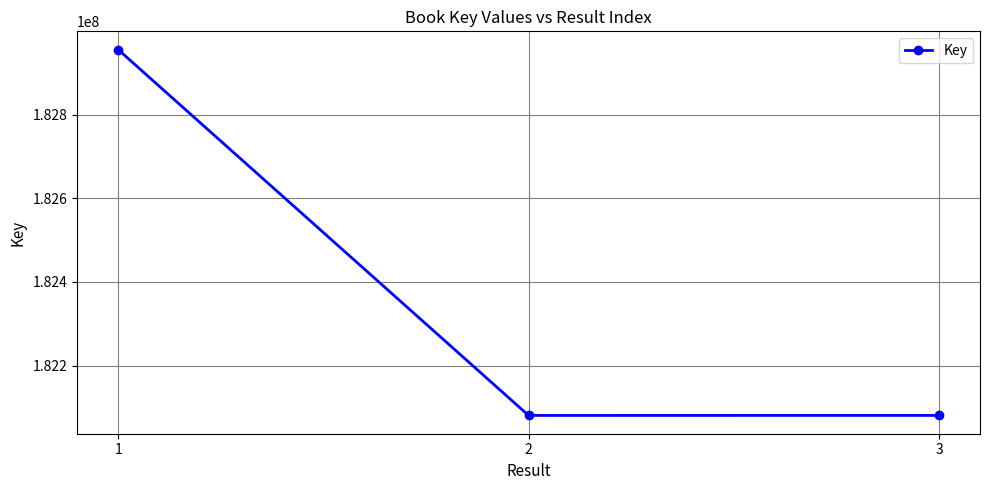

What is the difference between the values at 3 and 1?

874113